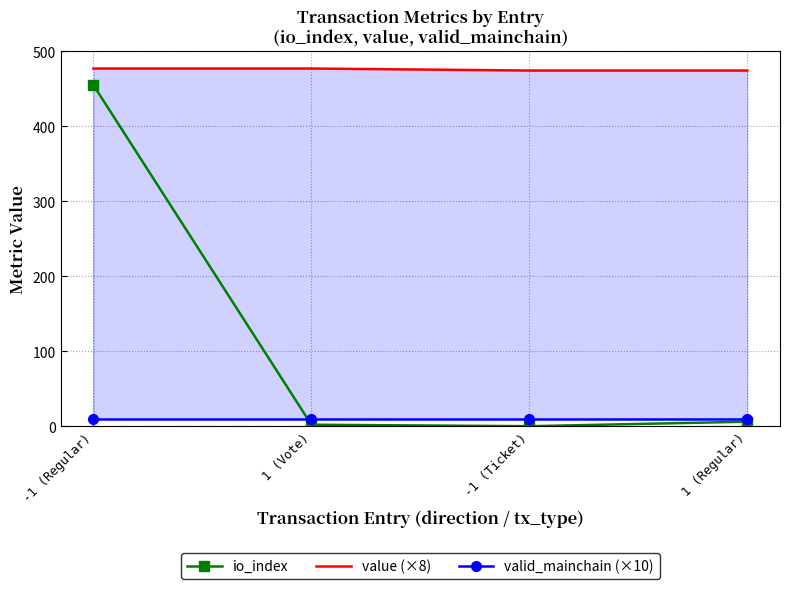

True or false: value (×8) has a value of 651.7 at -1 (Ticket).

False